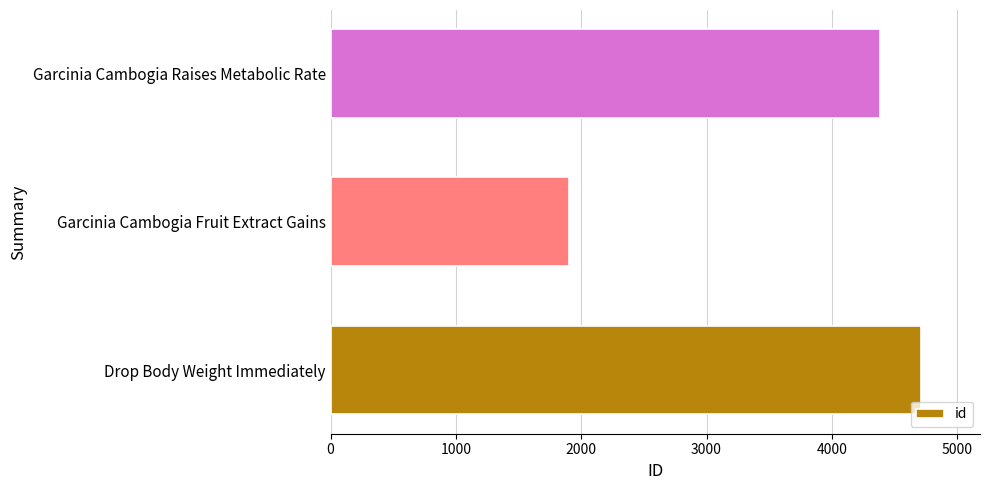

Rank the categories by value from highest to lowest.

Drop Body Weight Immediately, Garcinia Cambogia Raises Metabolic Rate, Garcinia Cambogia Fruit Extract Gains